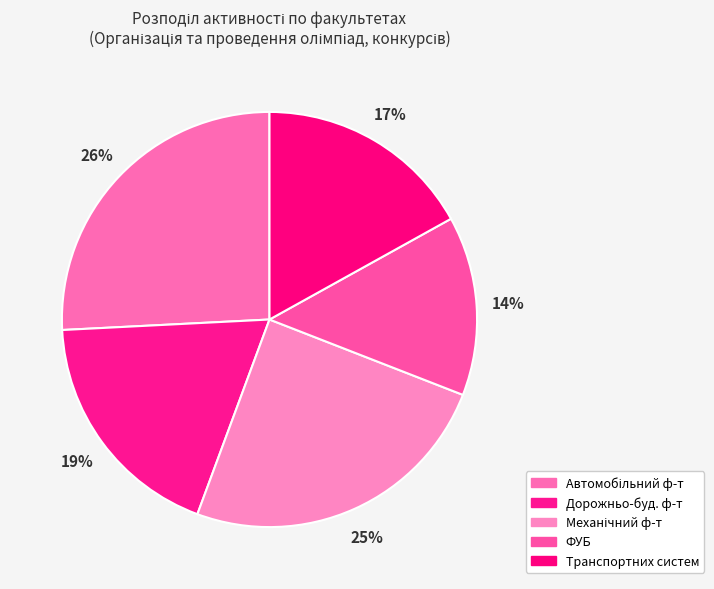

True or false: Автомобільний ф-т accounts for 26% of the total.

True